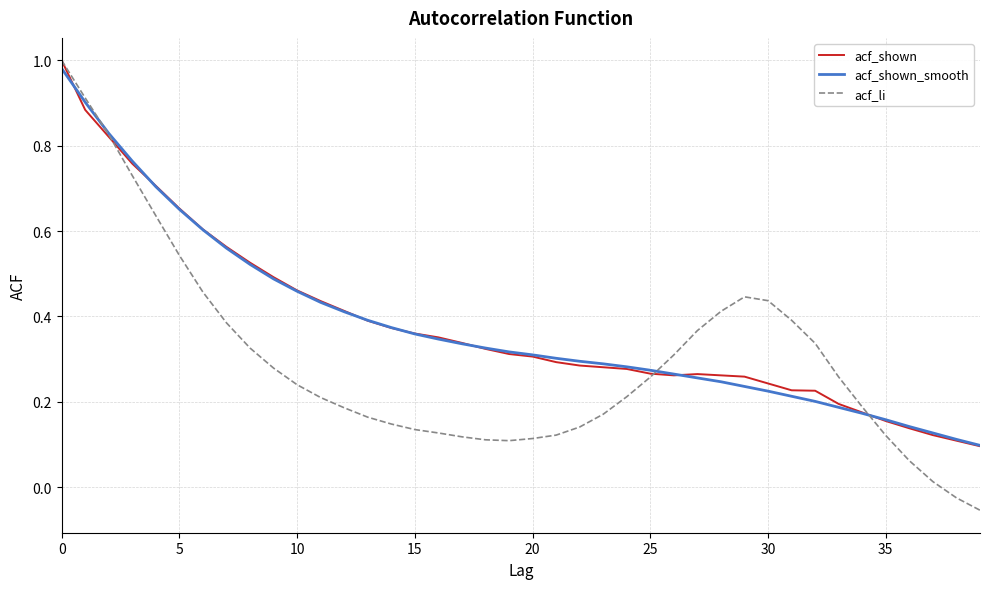

Which series has the widest spread of values?

acf_li